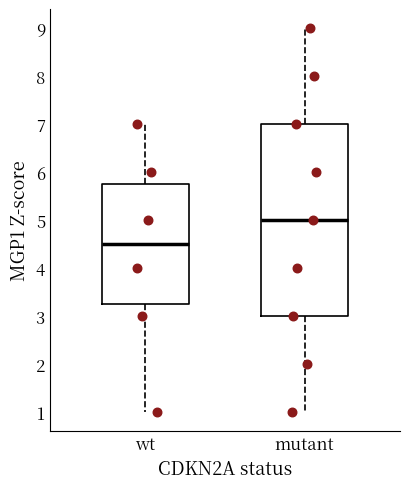

Reading left to right, read every box against the y-axis: the position of its median line, the range the box covers, and the ends of its whiskers. The values are not printed on the chart, so give them approximately, as read against the axis.

wt: median 4.5, box 3.3 to 5.8, whiskers 1.0 to 7.0
mutant: median 5.0, box 3.0 to 7.0, whiskers 1.0 to 9.0